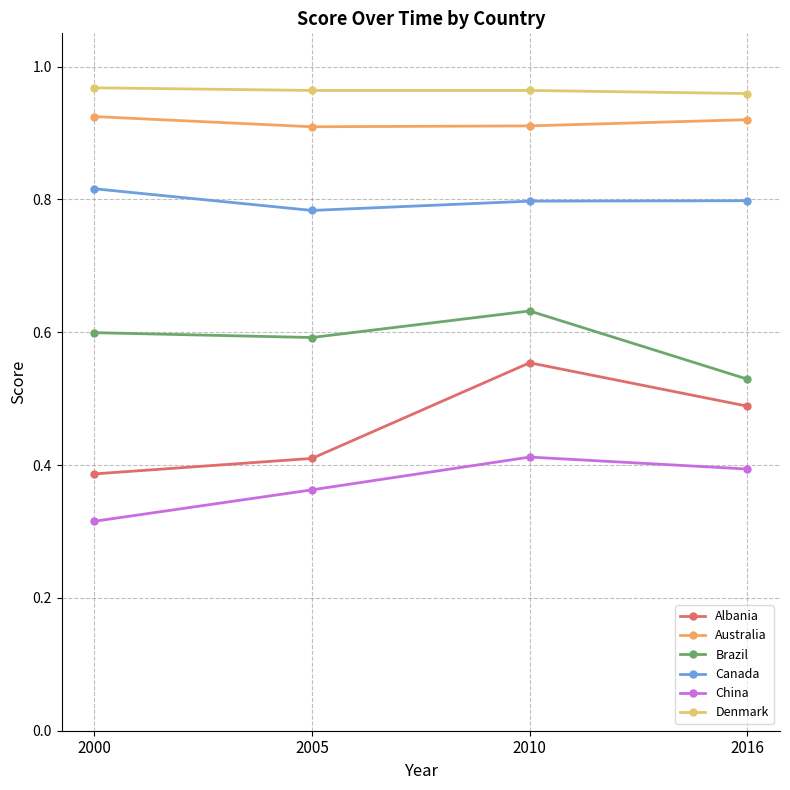

True or false: China has more than 1 interior local peaks.

False